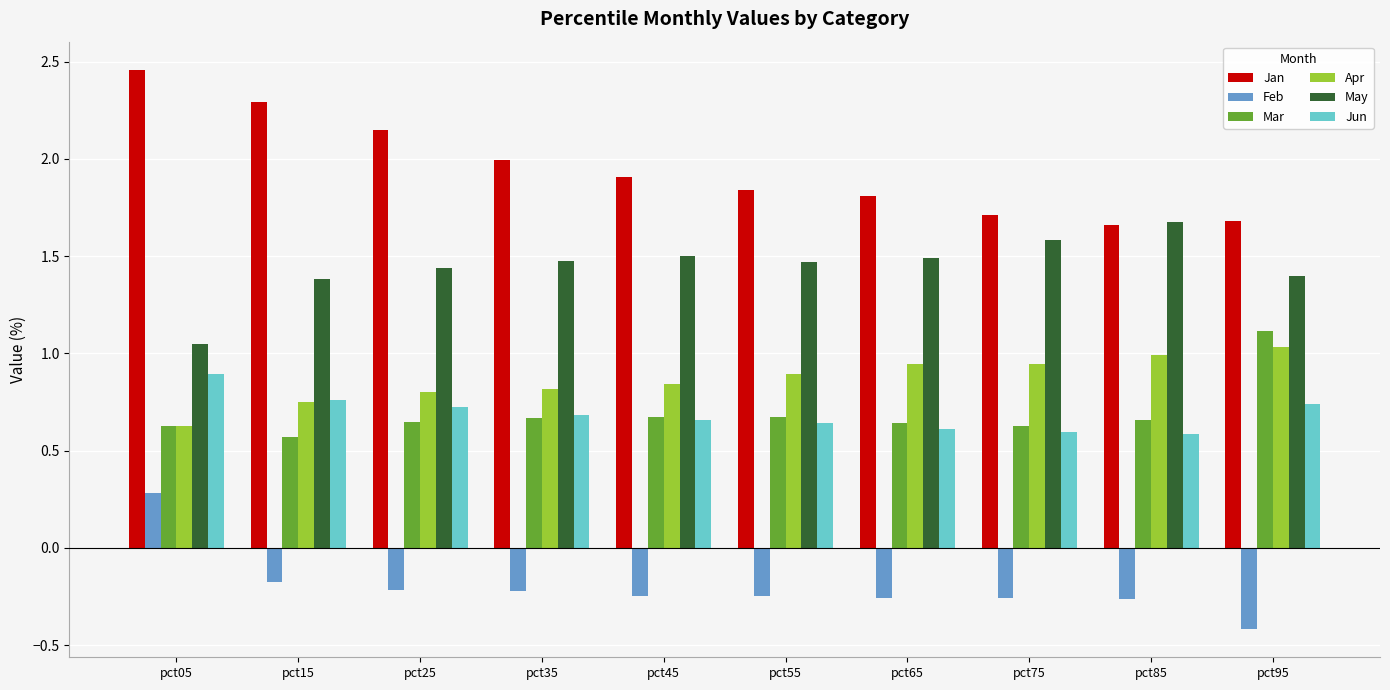

At which category is the sum across all series the highest?

pct05